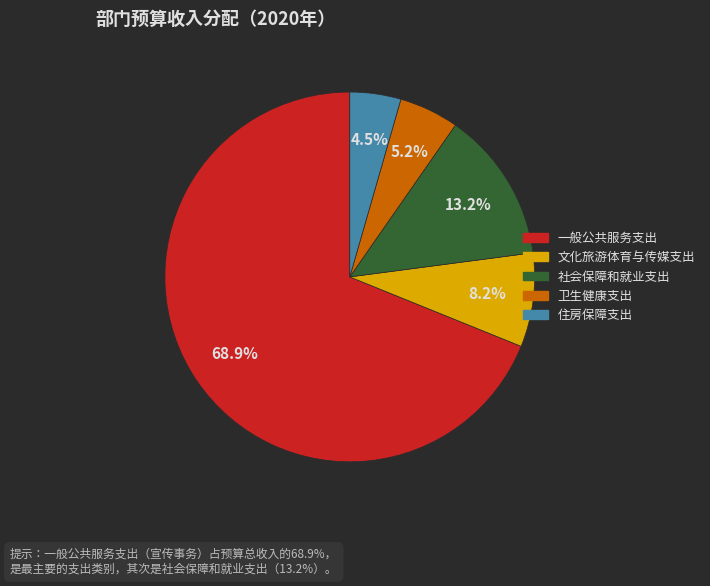

Which has a higher value, 住房保障支出 or 卫生健康支出?

卫生健康支出